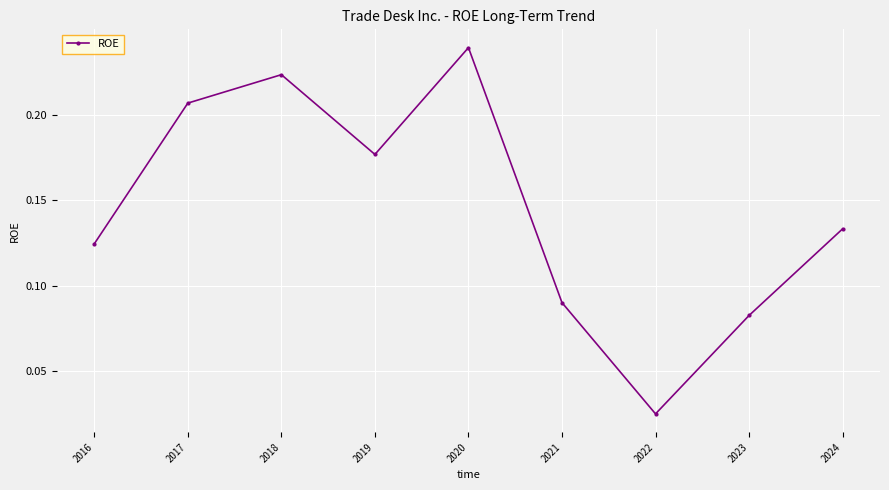

What is the sum of the values at 2021 and 2018?

0.3